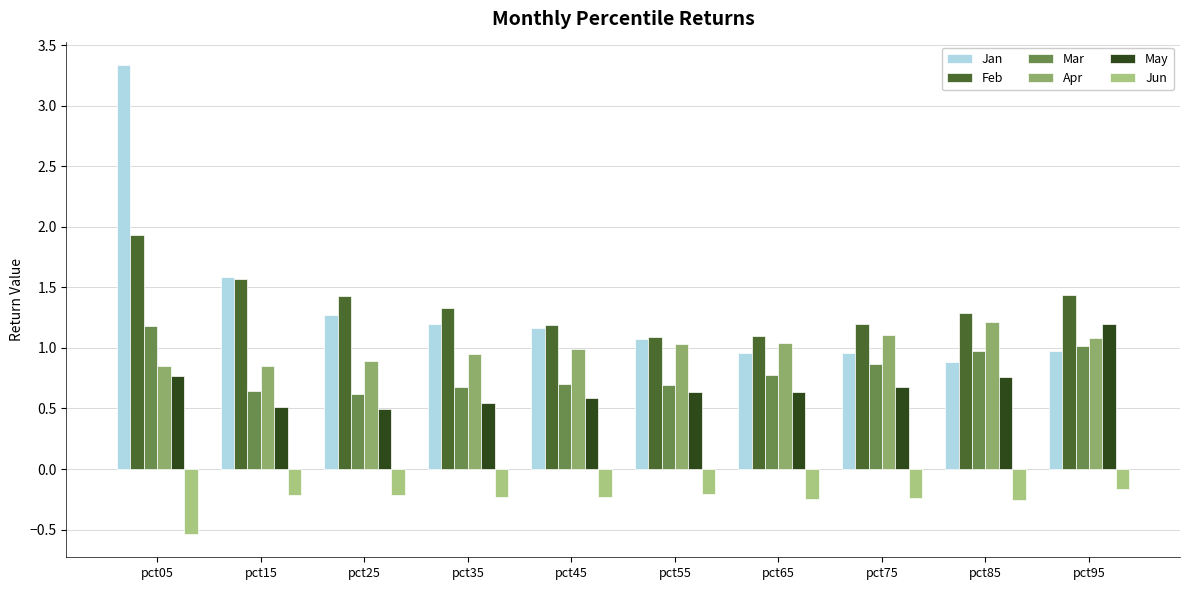

Which series changed the most between pct25 and pct65?

Feb